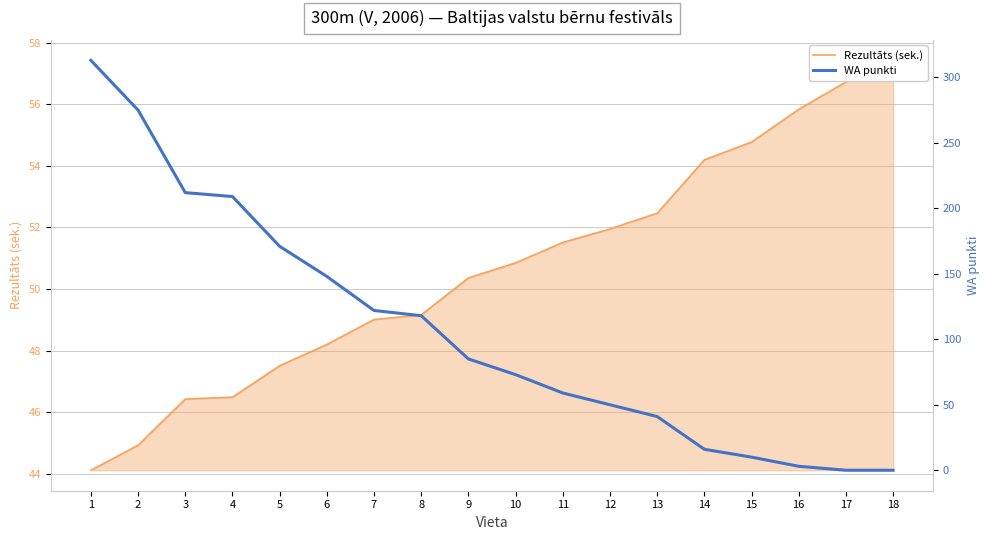

List the labels in order of Rezultāts (sek.) value, largest first.

18, 17, 16, 15, 14, 13, 12, 11, 10, 9, 8, 7, 6, 5, 4, 3, 2, 1